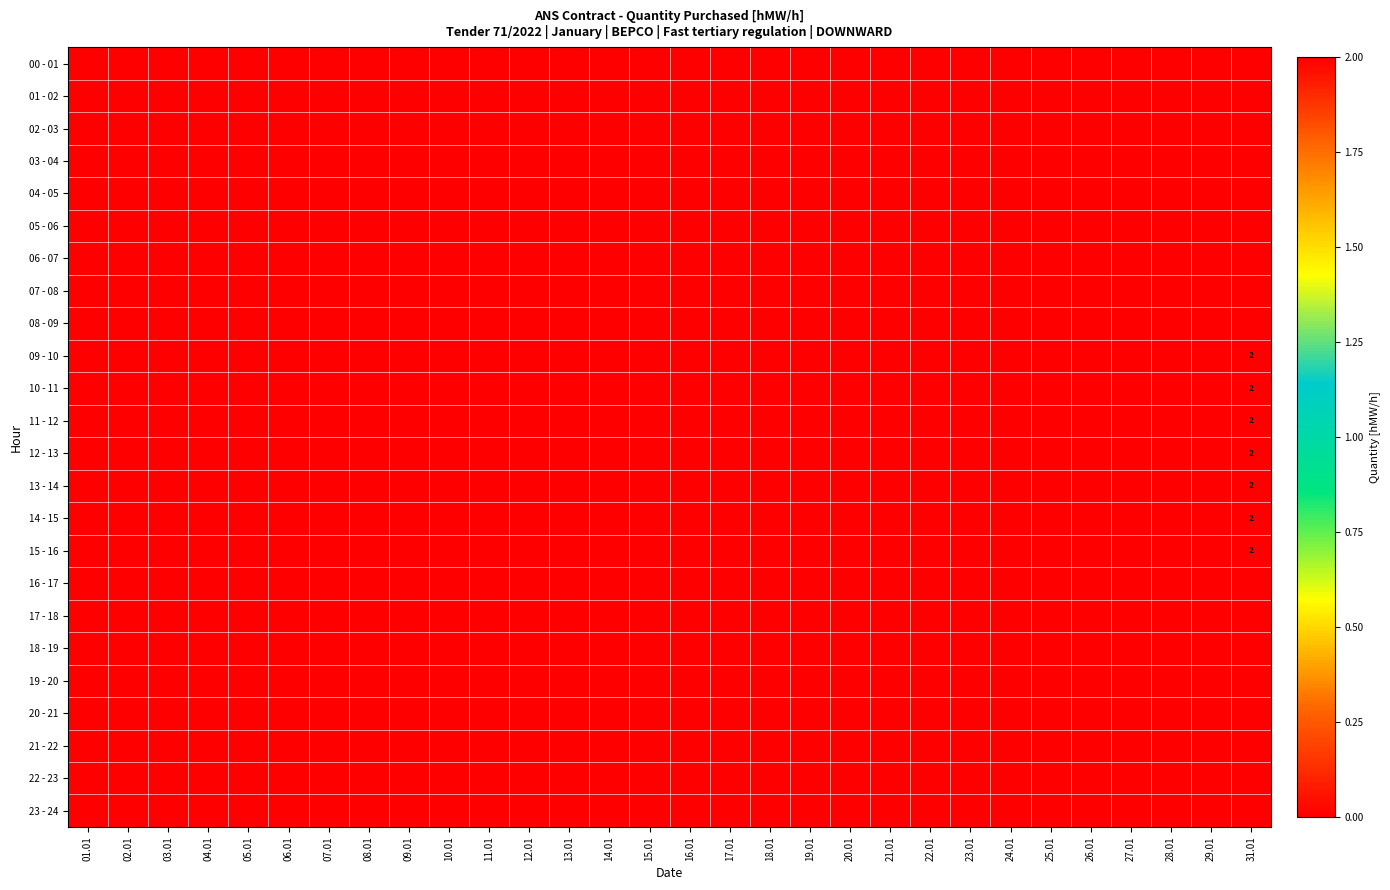

At how many categories does at least one series exceed 0?

1